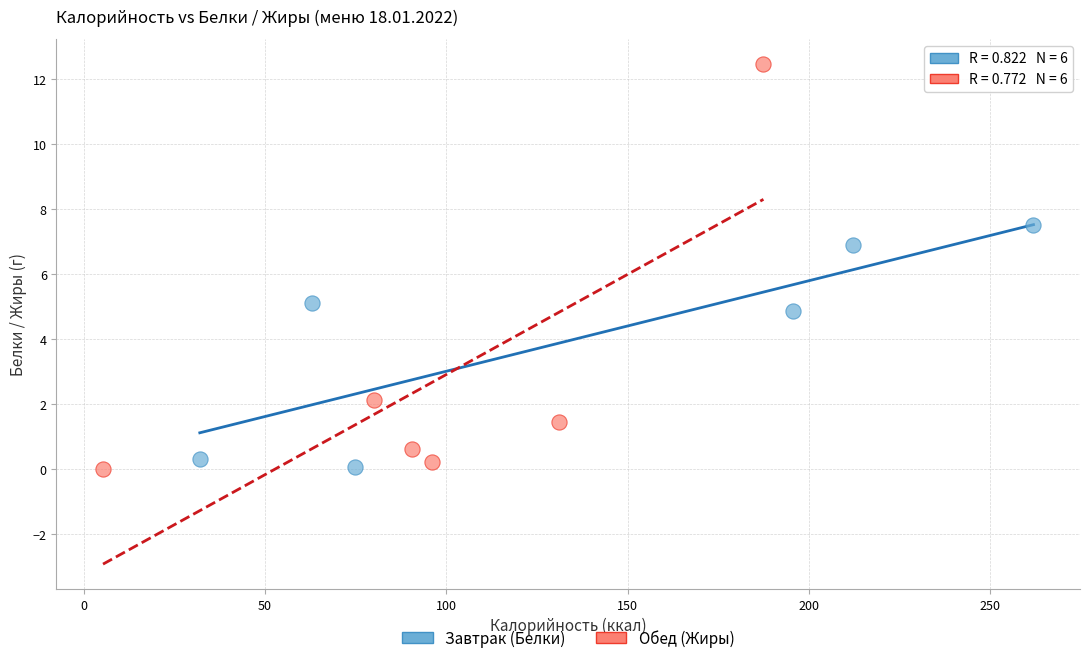

Which series has the widest spread of Y values?

Обед (Жиры)